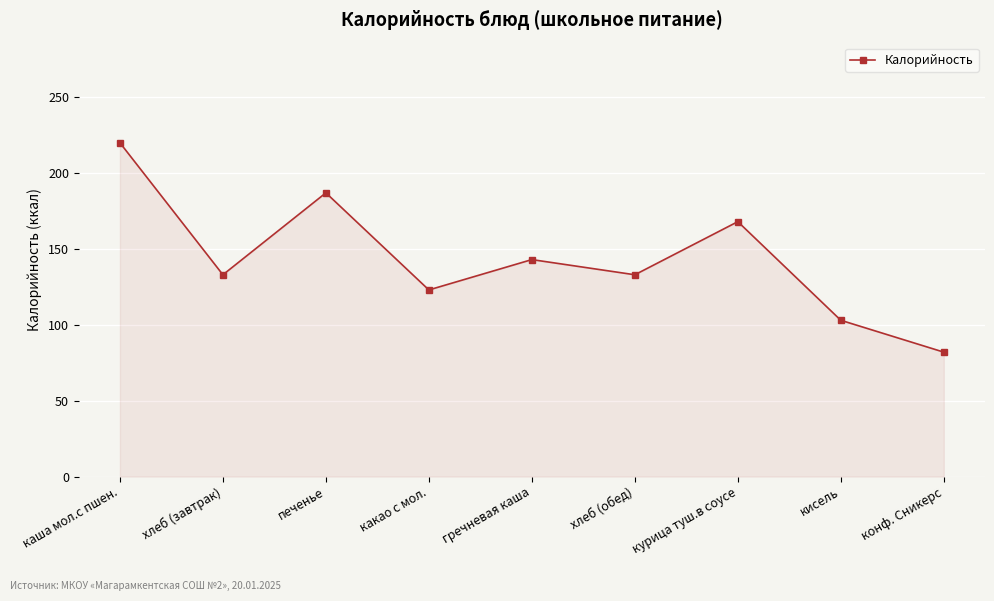

Reading right to left, transcribe all the data shown in this chart.

конф. Сникерс=82	кисель=103	курица туш.в соусе=168	хлеб (обед)=133	гречневая каша=143	какао с мол.=123	печенье=187	хлеб (завтрак)=133	каша мол.с пшен.=220